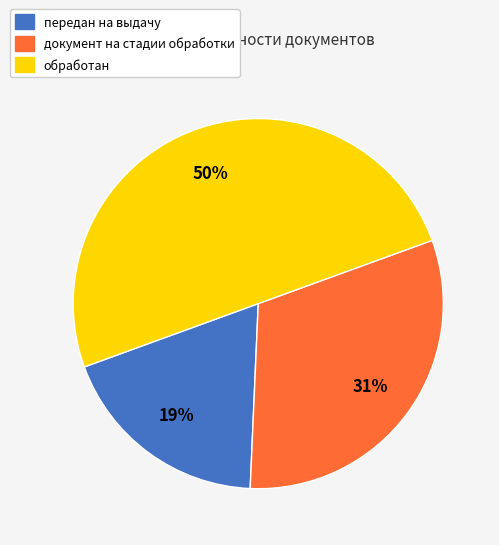

Do передан на выдачу and обработан together represent more than half of the pie?

Yes